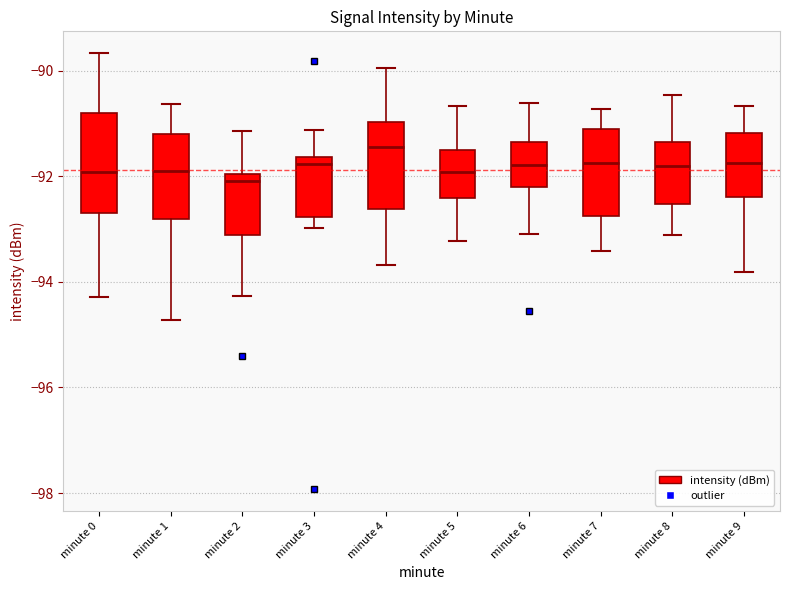

Reading left to right, read every box against the y-axis: the position of its median line, the range the box covers, and the ends of its whiskers. The values are not printed on the chart, so give them approximately, as read against the axis.

minute 0: median -92.0, box -92.6 to -90.8, whiskers -94.2 to -89.6
minute 1: median -92.0, box -92.8 to -91.2, whiskers -94.8 to -90.6
minute 2: median -92.0 (just below the box's upper edge), box -93.2 to -92.0, whiskers -94.2 to -91.2
minute 3: median -91.8, box -92.8 to -91.6, whiskers -93.0 to -91.2
minute 4: median -91.4, box -92.6 to -91.0, whiskers -93.6 to -90.0
minute 5: median -92.0, box -92.4 to -91.6, whiskers -93.2 to -90.6
minute 6: median -91.8, box -92.2 to -91.4, whiskers -93.0 to -90.6
minute 7: median -91.8, box -92.8 to -91.2, whiskers -93.4 to -90.8
minute 8: median -91.8, box -92.6 to -91.4, whiskers -93.2 to -90.4
minute 9: median -91.8, box -92.4 to -91.2, whiskers -93.8 to -90.6